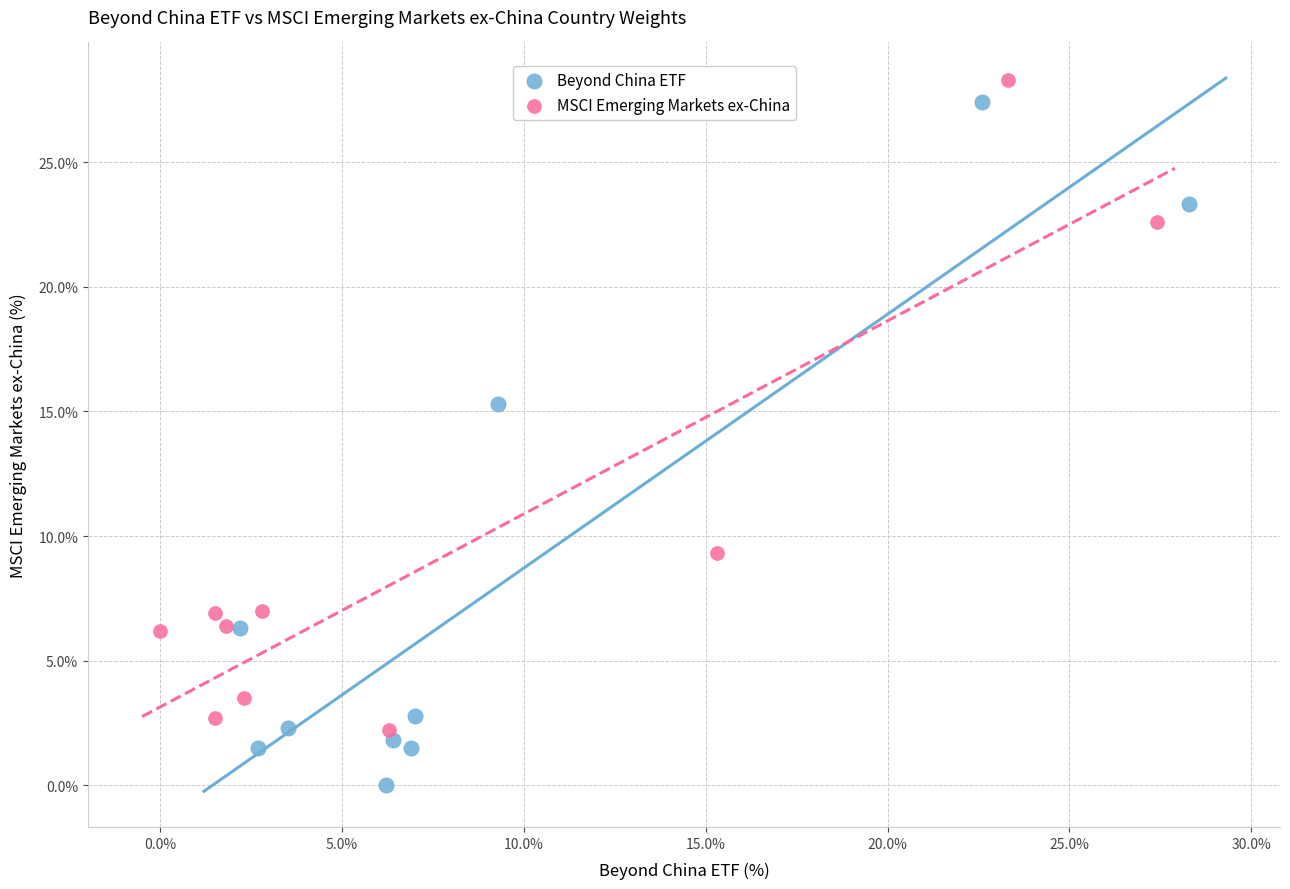

What are all the series names shown in the legend?

Beyond China ETF, MSCI Emerging Markets ex-China